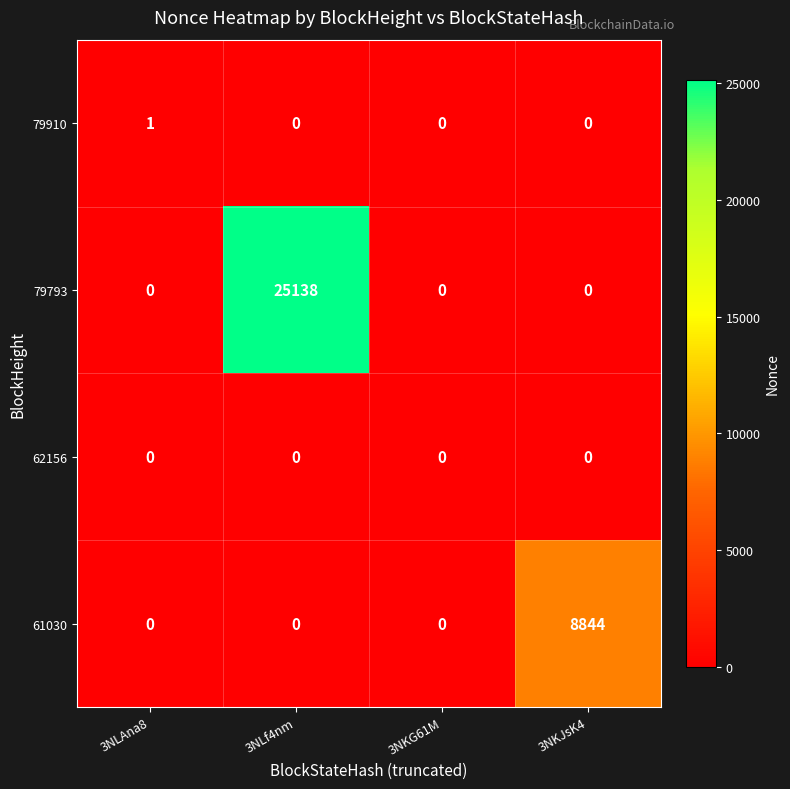

How many categories are shown in the chart?

4